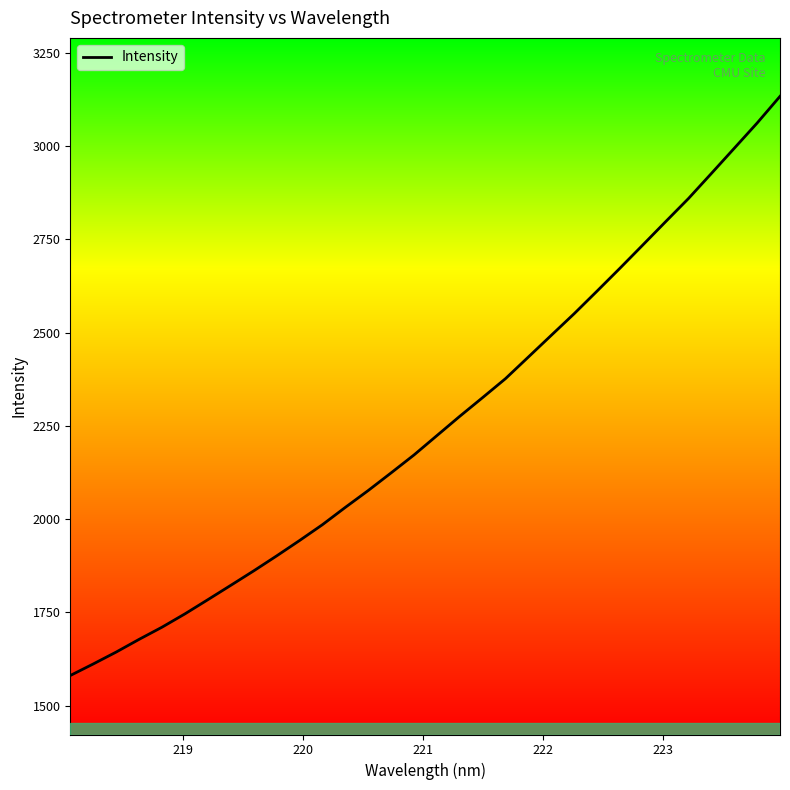

What is the minimum value shown in the chart?

1581.1